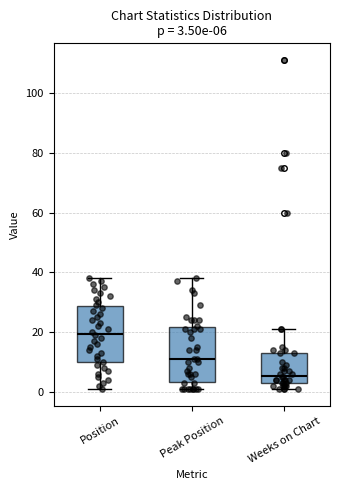

Which box's median line is the highest?

Position